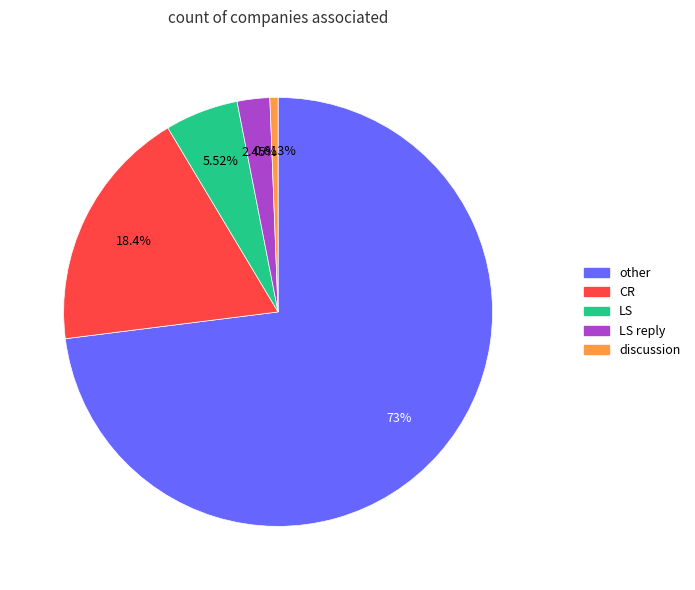

Is there a majority slice in this chart?

Yes